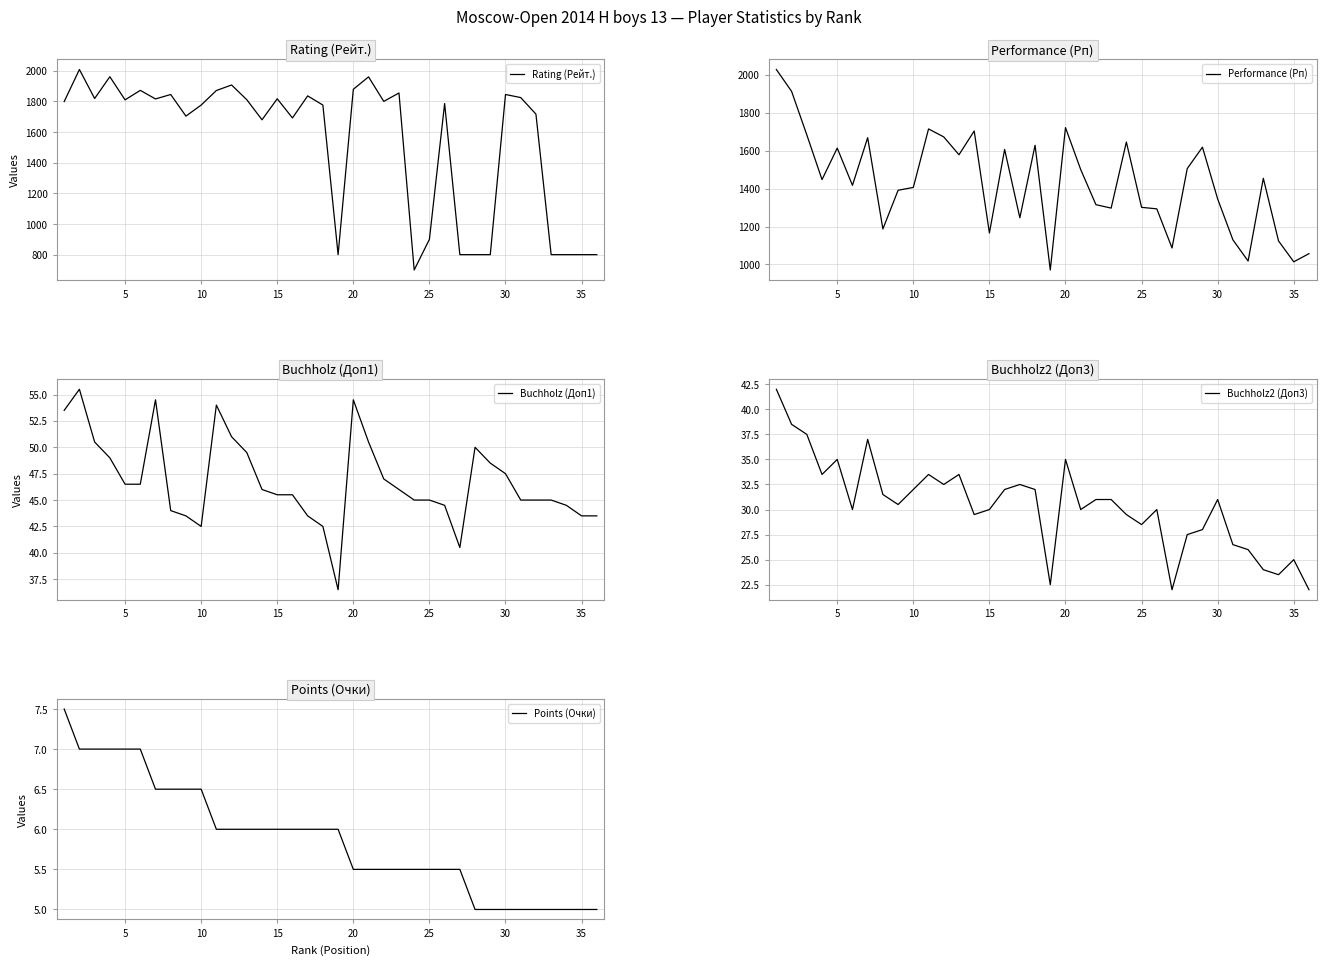

True or false: Buchholz (Доп1) and Points (Очки) cross at least once.

False